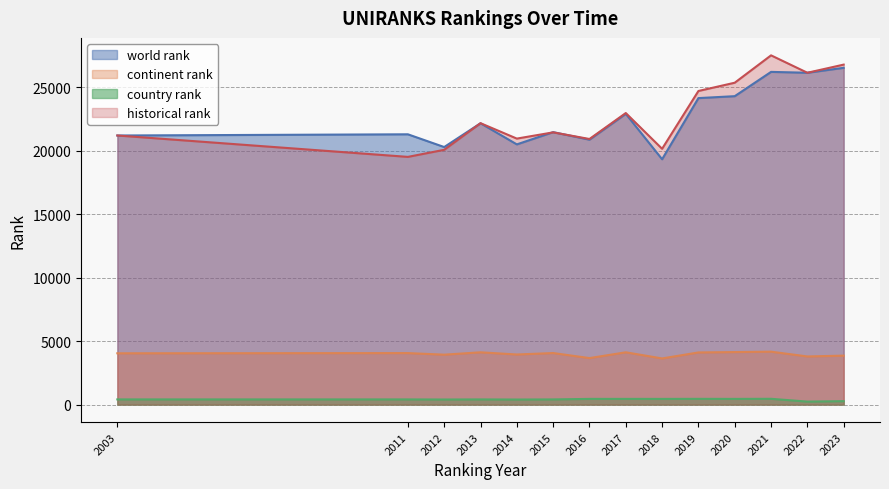

The value of world rank at 2021 is 36534. True or false?

False